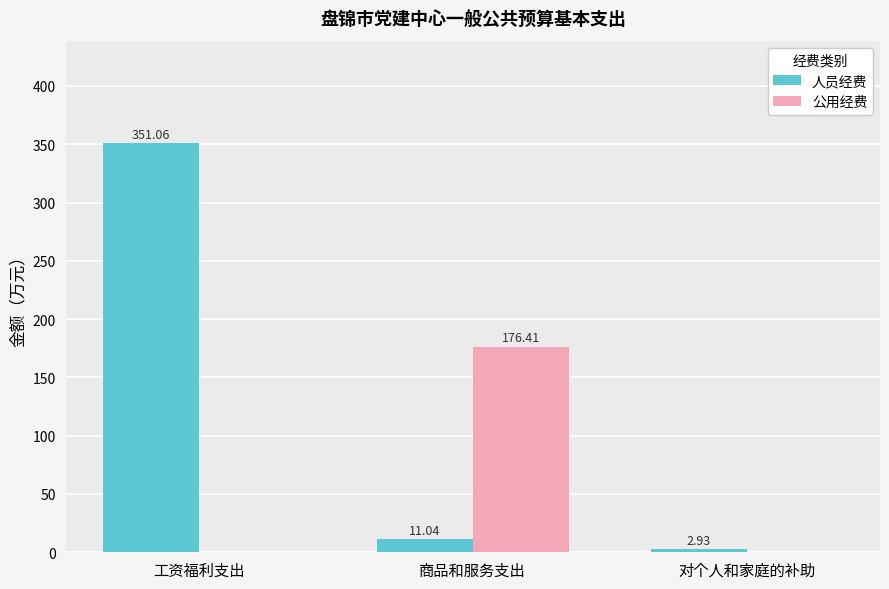

Which label corresponds to the largest value in the chart?

工资福利支出